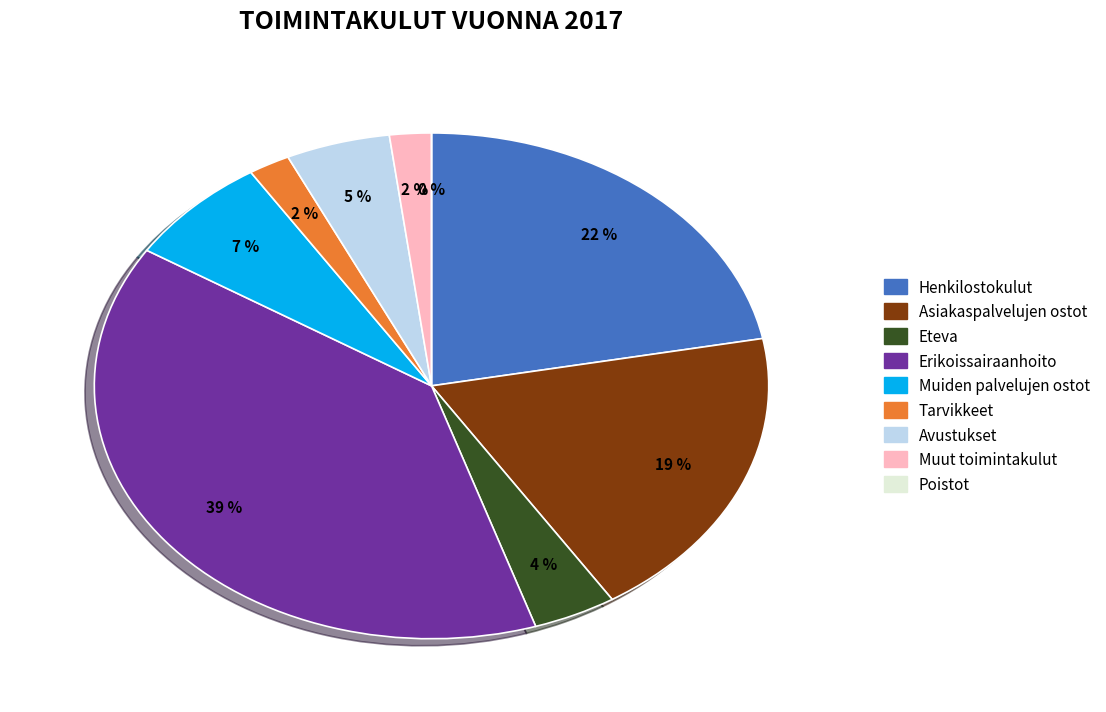

The COMISIONES slice represents 31% of the pie. True or false?

False